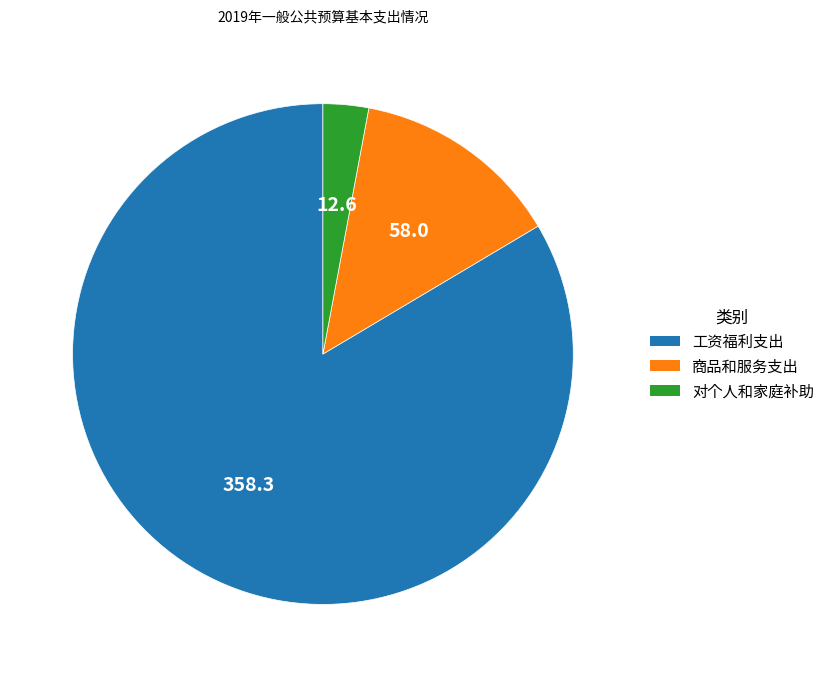

True or false: 对个人和家庭补助 accounts for 3% of the total.

True